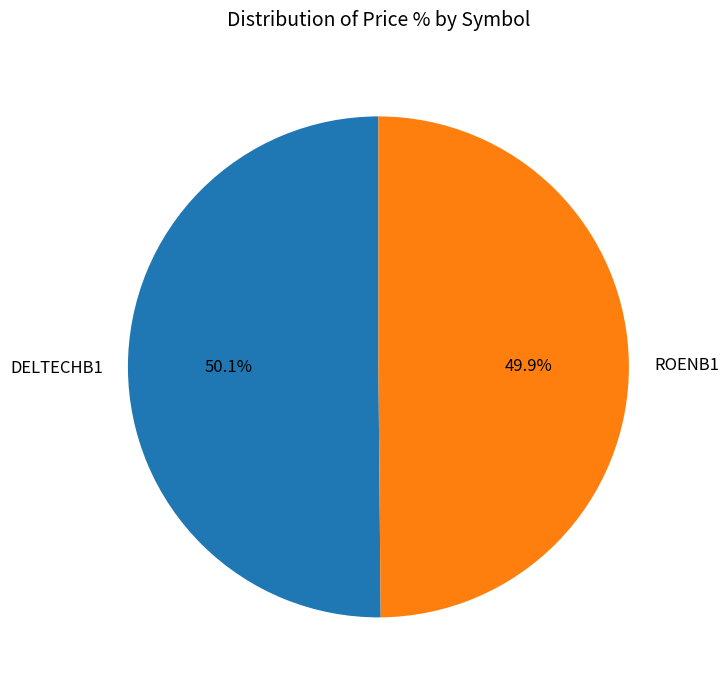

What percentage is the ROENB1 slice, to the nearest percent?

50%